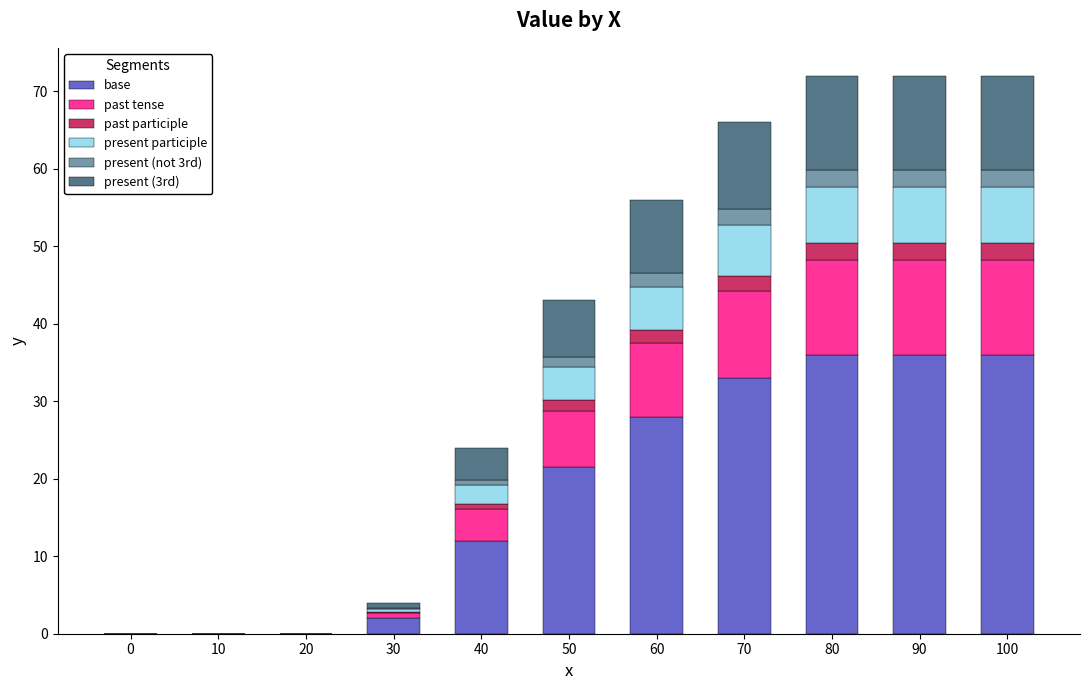

What is the maximum value for base?

36.0